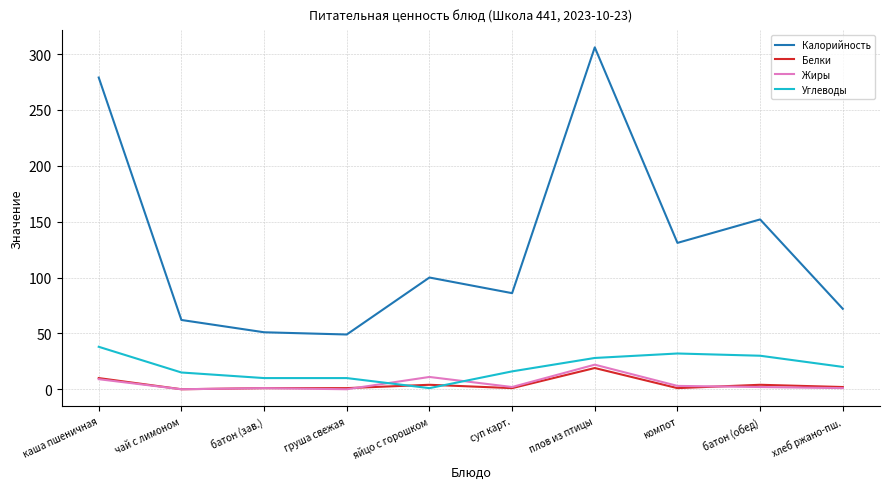

Is the value of Жиры at компот greater than the value of Углеводы at суп карт.?

No